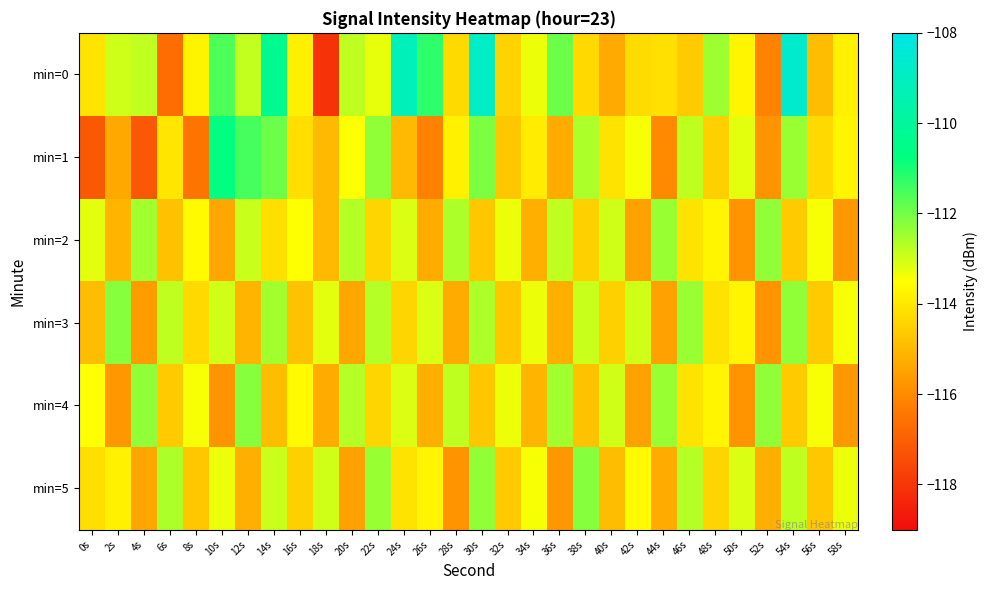

At which category is the sum across all series the highest?

30s